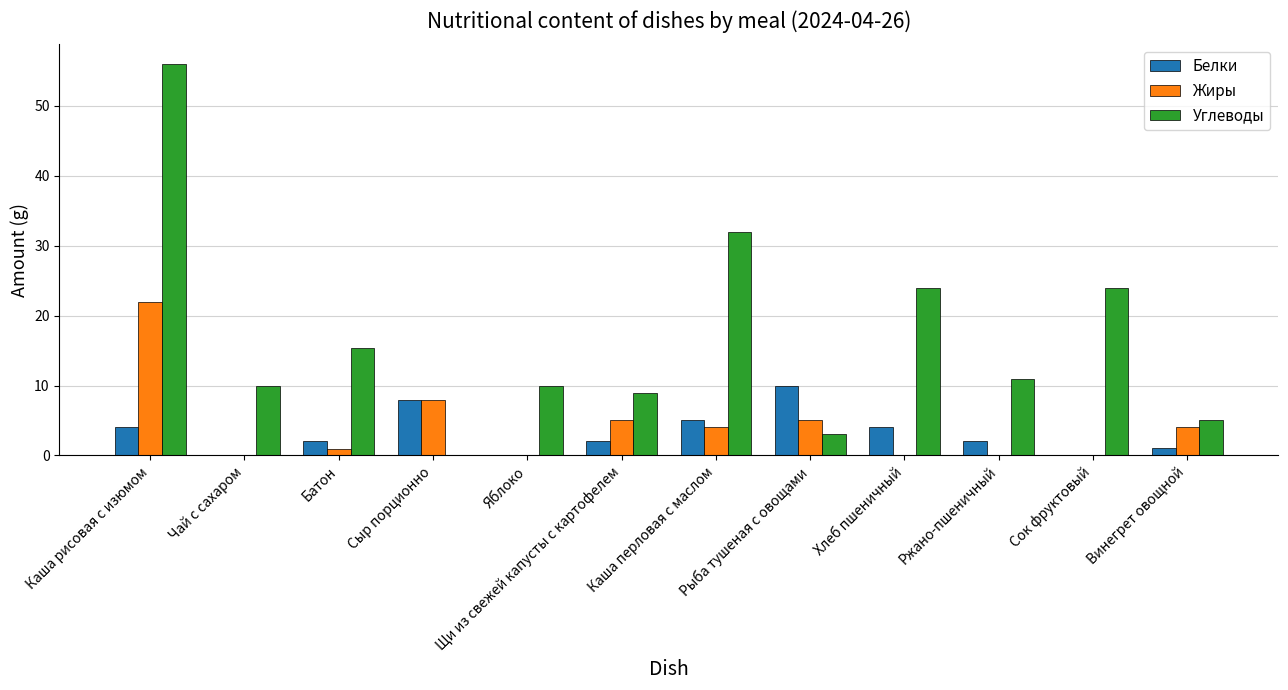

Between Батон and Каша перловая с маслом, which series saw the biggest shift?

Углеводы